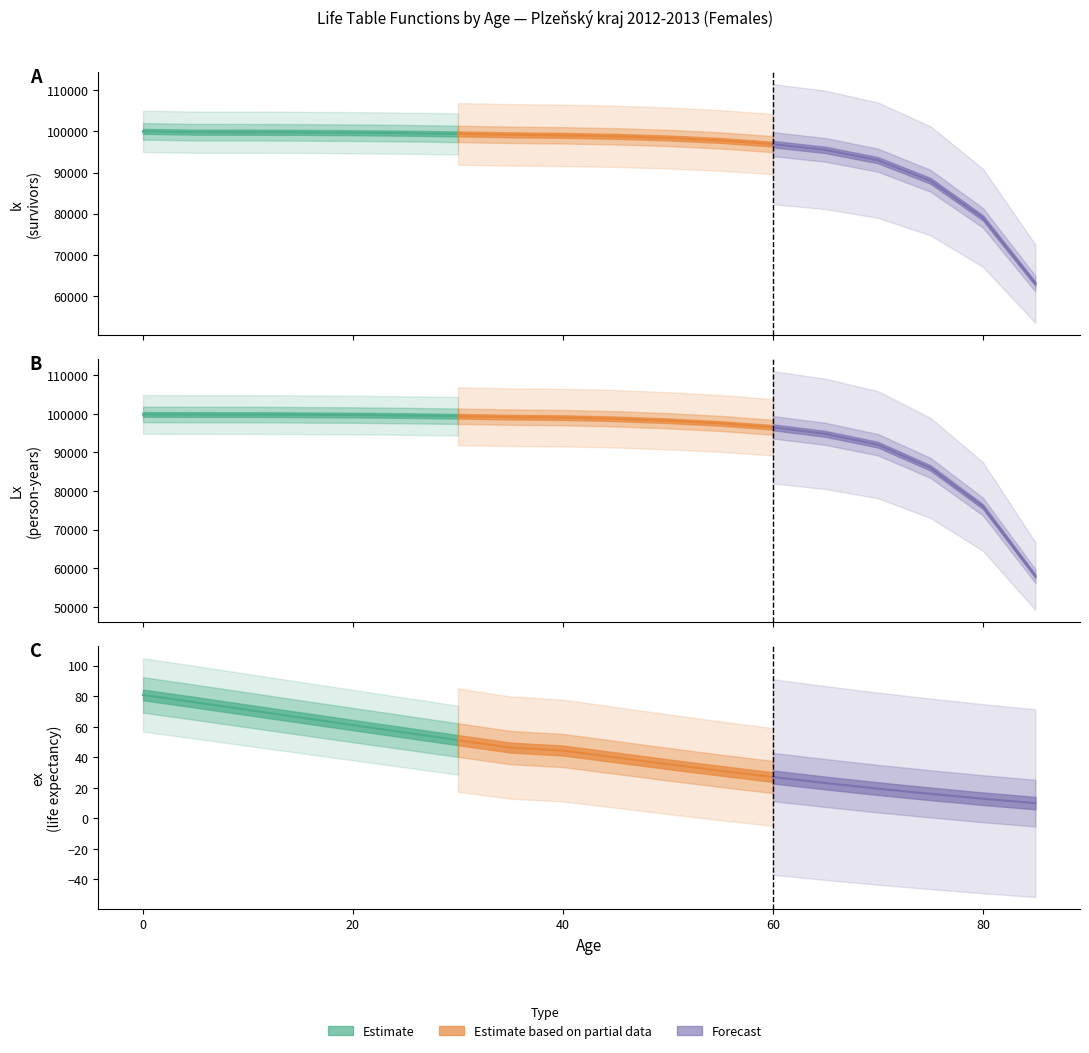

Rank the series by their maximum value, from lowest to highest.

ex, Lx, lx